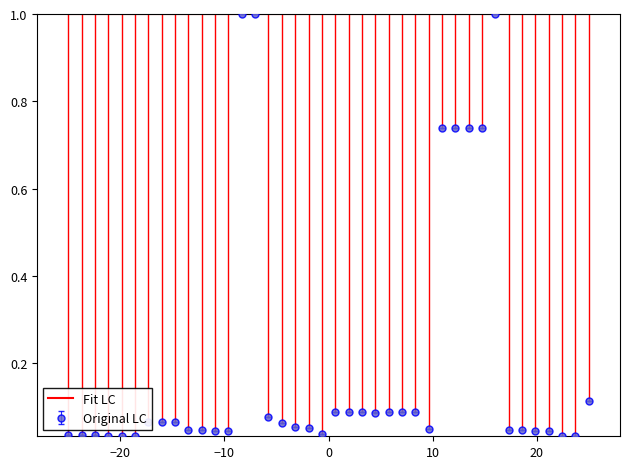

What is the highest value of the Fit LC series?

1.0